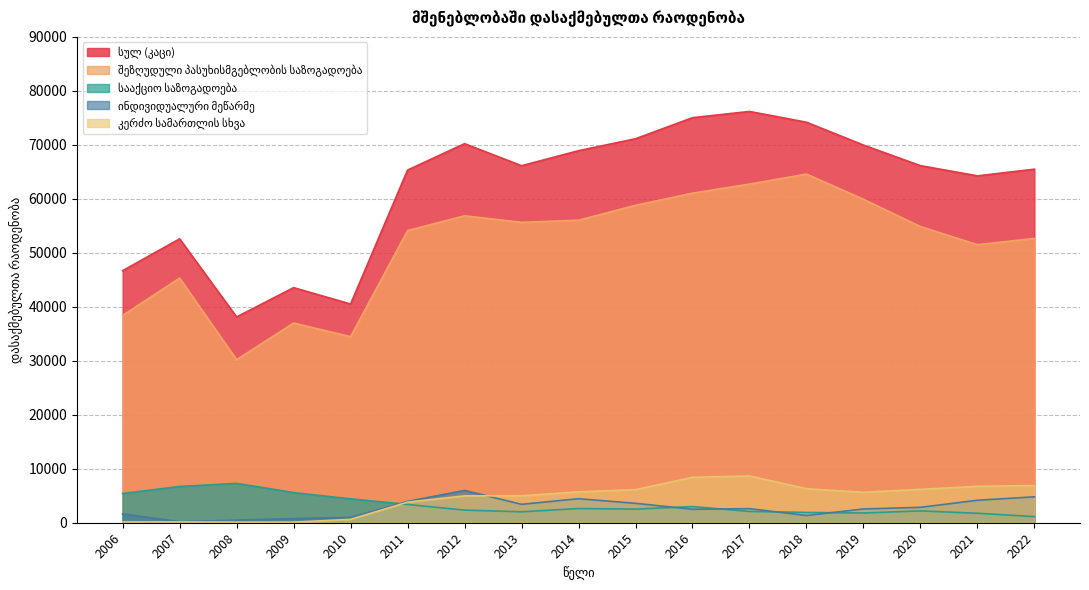

Where do სააქციო საზოგადოება and ინდივიდუალური მეწარმე first cross each other?

2010 and 2011